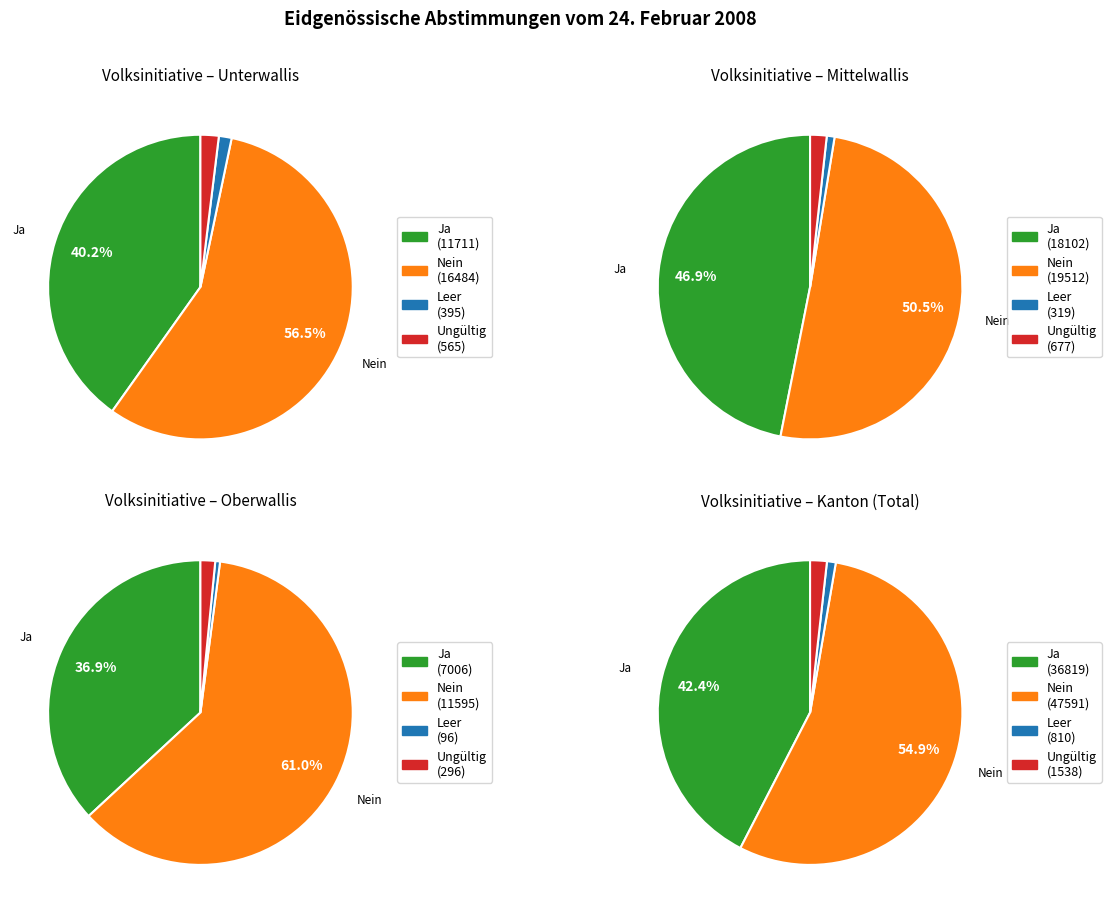

Combined, do Kanton and Mittelwallis account for over 50%?

Yes